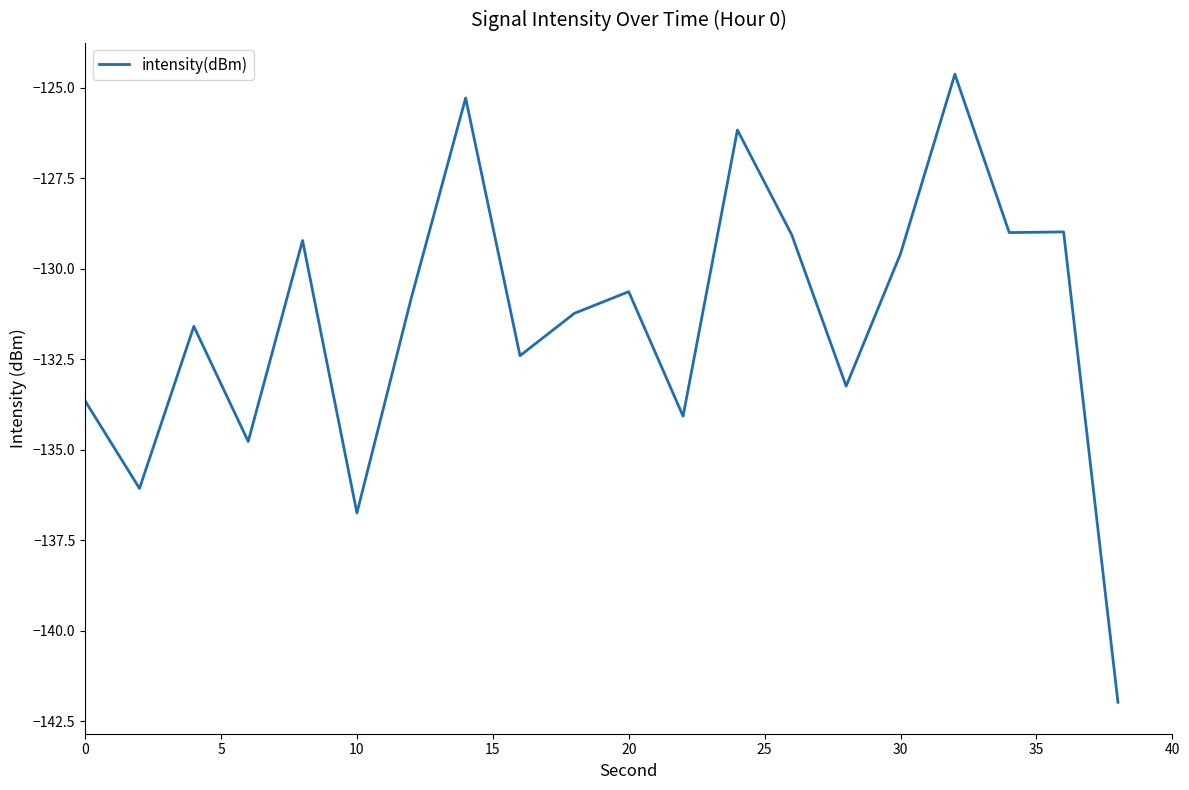

What is the greatest value displayed?

-124.6